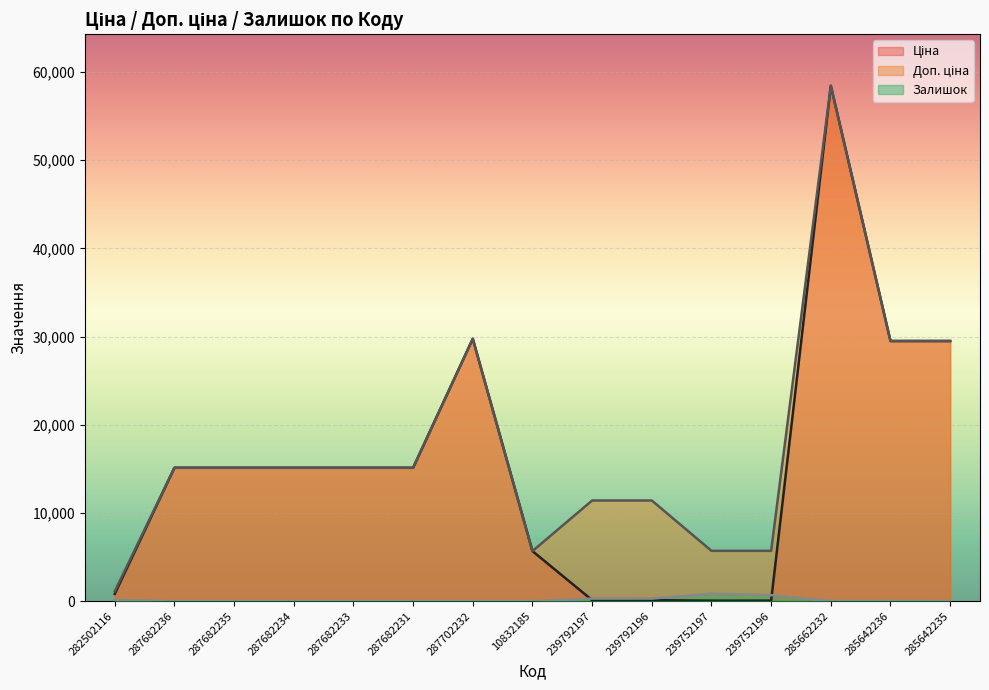

Reading right to left, list all the values displayed in this chart.

Ціна: 285642235=29491.5	285642236=29491.5	285662232=58426.5	239752196=57.0	239752197=57.0	239792196=114.1	239792197=114.1	10832185=5673.8	287702232=29747.2	287682231=15120.0	287682233=15120.0	287682234=15120.0	287682235=15120.0	287682236=15120.0	282502116=818.5
Доп. ціна: 285642235=29491.5	285642236=29491.5	285662232=58426.5	239752196=5705.0	239752197=5705.0	239792196=11410.0	239792197=11410.0	10832185=5673.8	287702232=29747.2	287682231=15120.0	287682233=15120.0	287682234=15120.0	287682235=15120.0	287682236=15120.0	282502116=1109.2
Залишок: 285642235=13.0	285642236=14.0	285662232=14.0	239752196=683.0	239752197=845.0	239792196=290.0	239792197=289.0	10832185=3.0	287702232=0.0	287682231=0.0	287682233=0.0	287682234=0.0	287682235=0.0	287682236=0.0	282502116=125.0